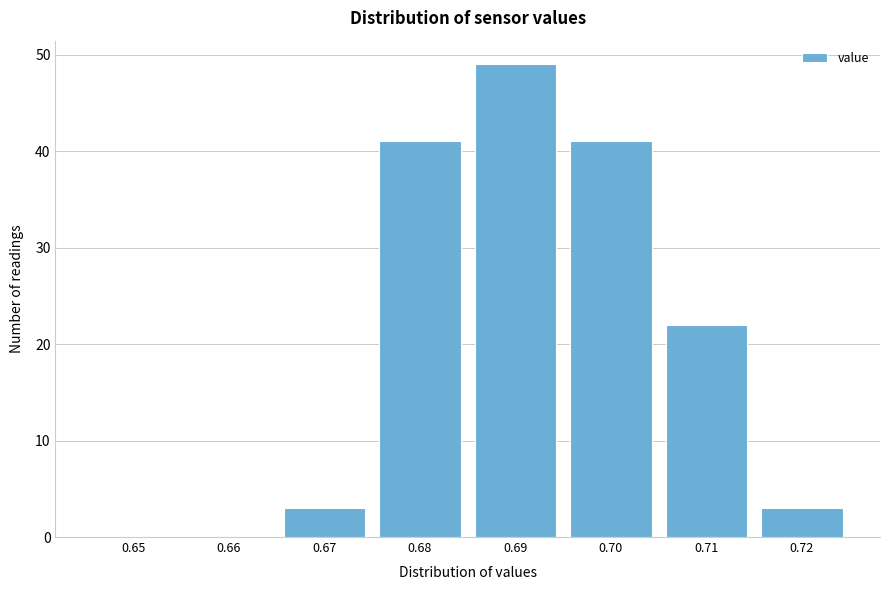

Reading left to right, list all the values displayed in this chart.

0.65=0	0.66=0	0.67=3	0.68=41	0.69=49	0.70=41	0.71=22	0.72=3